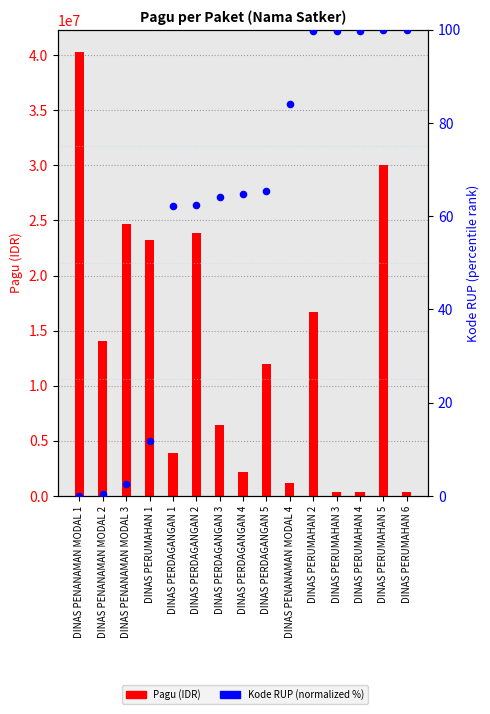

Which series has the largest total across all categories?

Pagu (IDR)